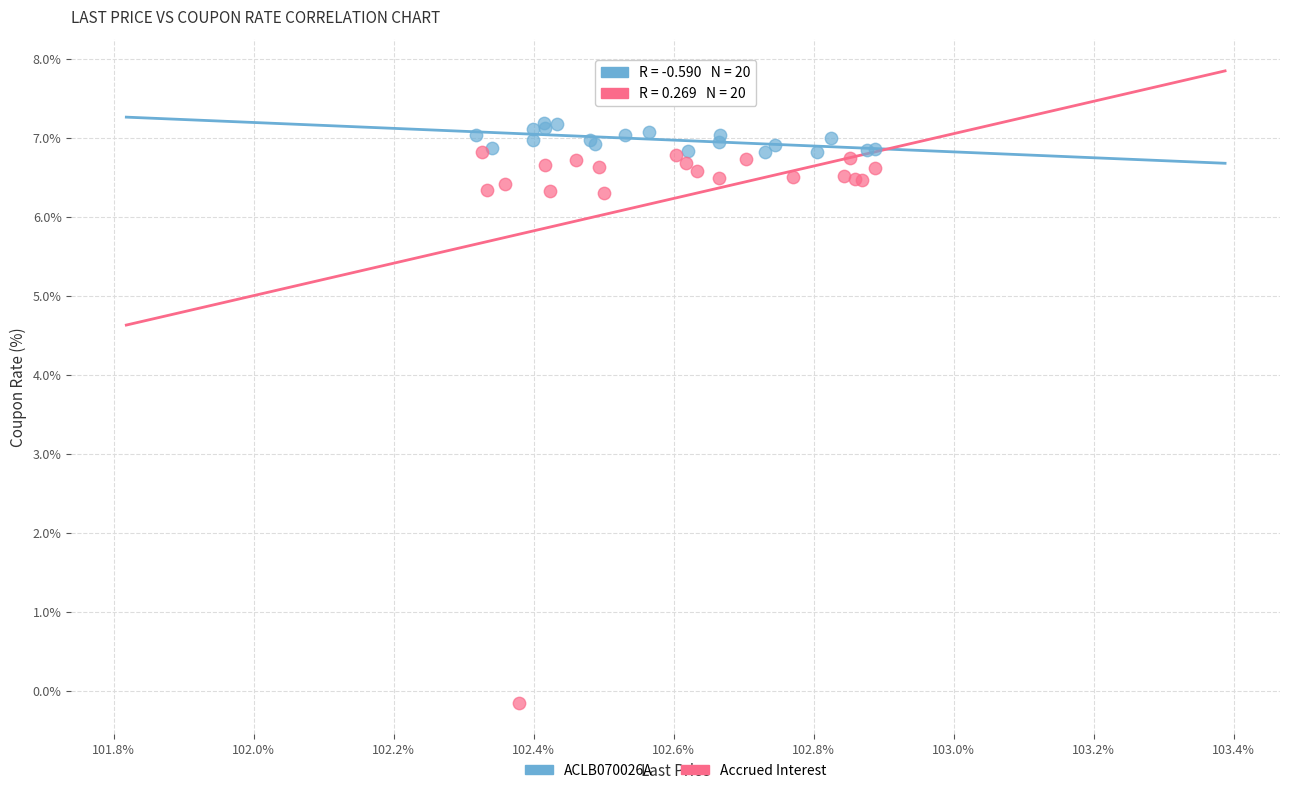

Which series has the largest Y range (max minus min)?

Accrued Interest